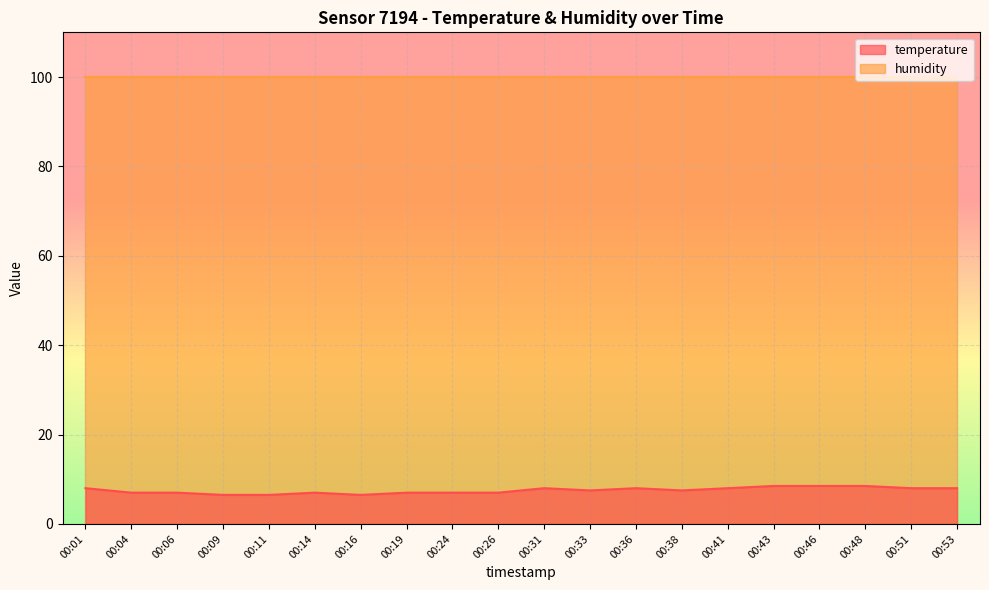

Is it true that the value at 00:53 is 5.4?

False